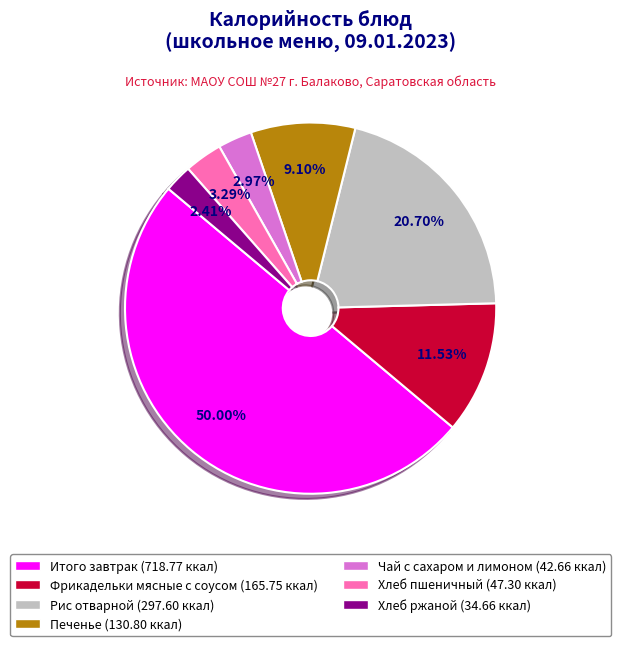

Approximately how many times larger is the value at Печенье compared to Итого завтрак?

0.2